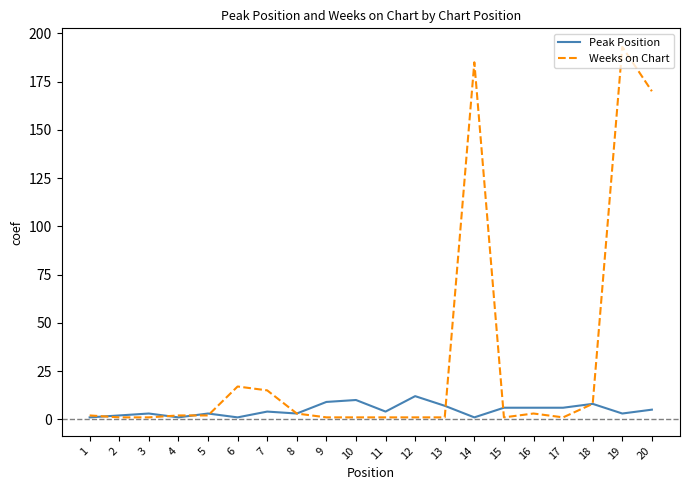

Which series has the largest range (max minus min)?

Weeks on Chart